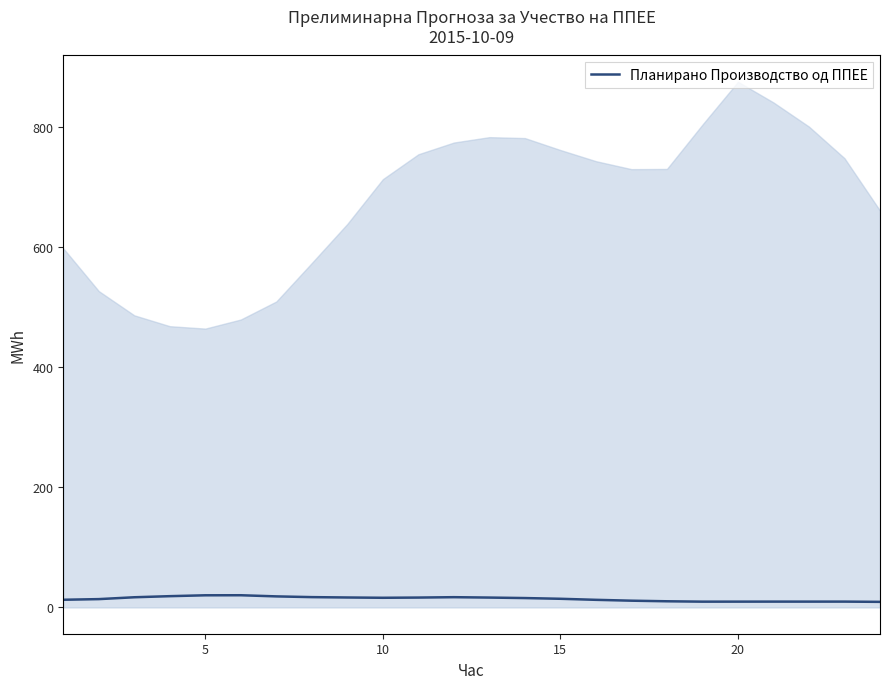

True or false: Планирано Производство од ППЕЕ has a value of 9.7 at 20.

True